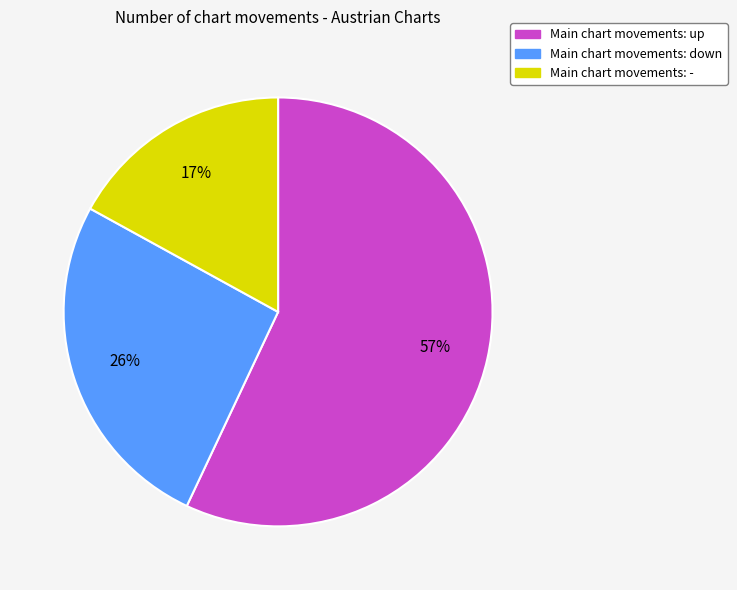

To the nearest percent, what is the difference between the largest and smallest slice percentages?

40%